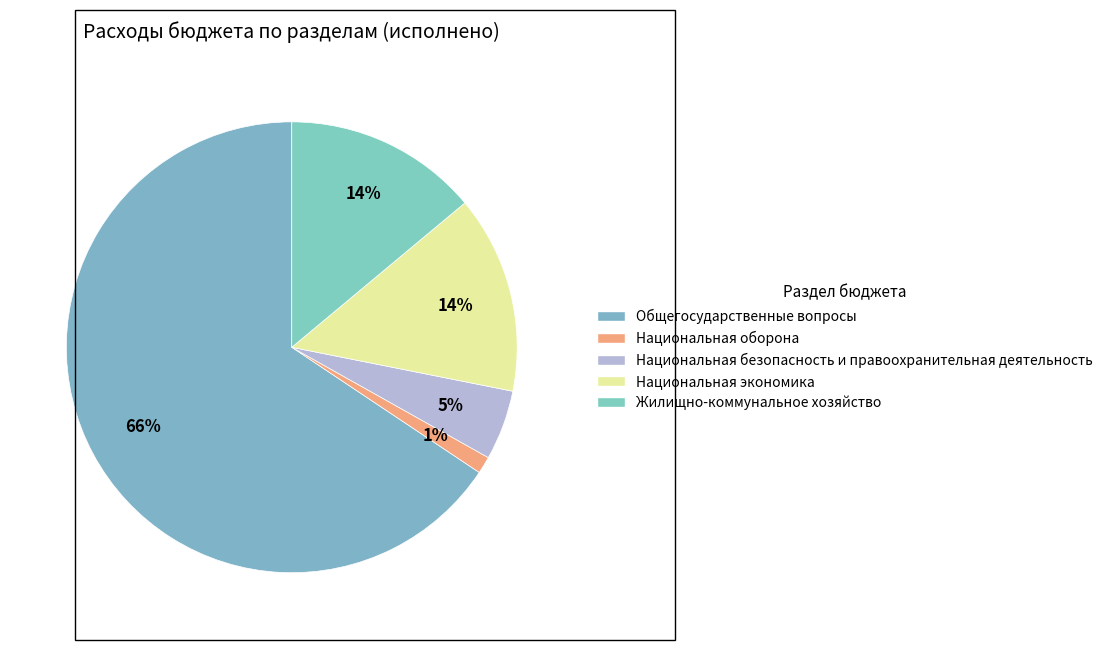

What is the largest slice in the pie chart?

Общегосударственные вопросы